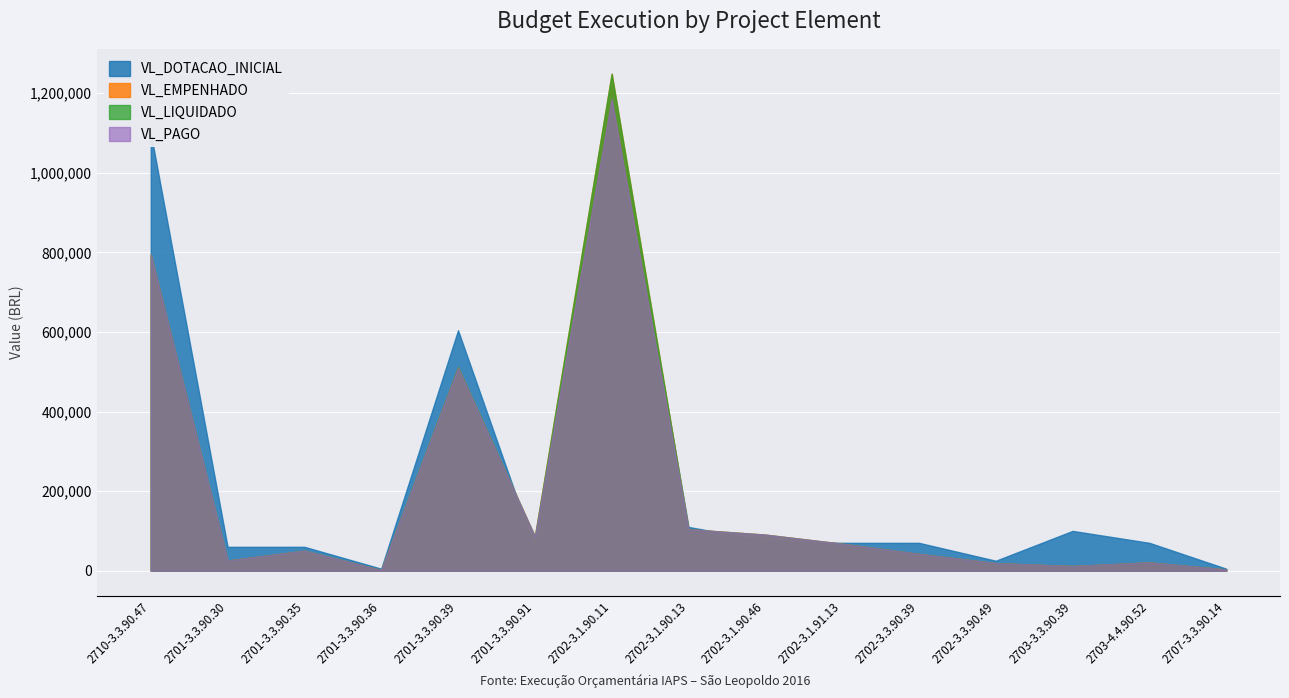

Which category has the lowest value across all series?

2701-3.3.90.36